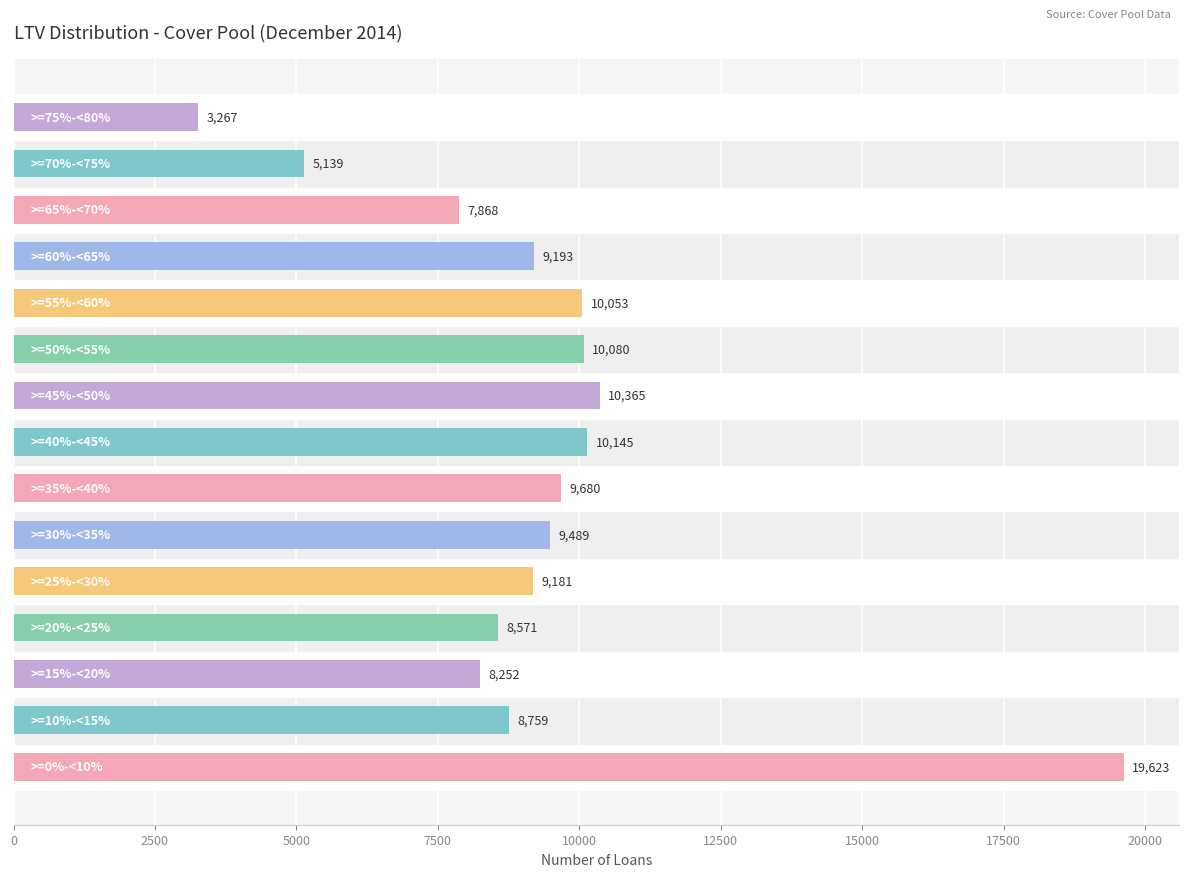

What is the average value?

9311